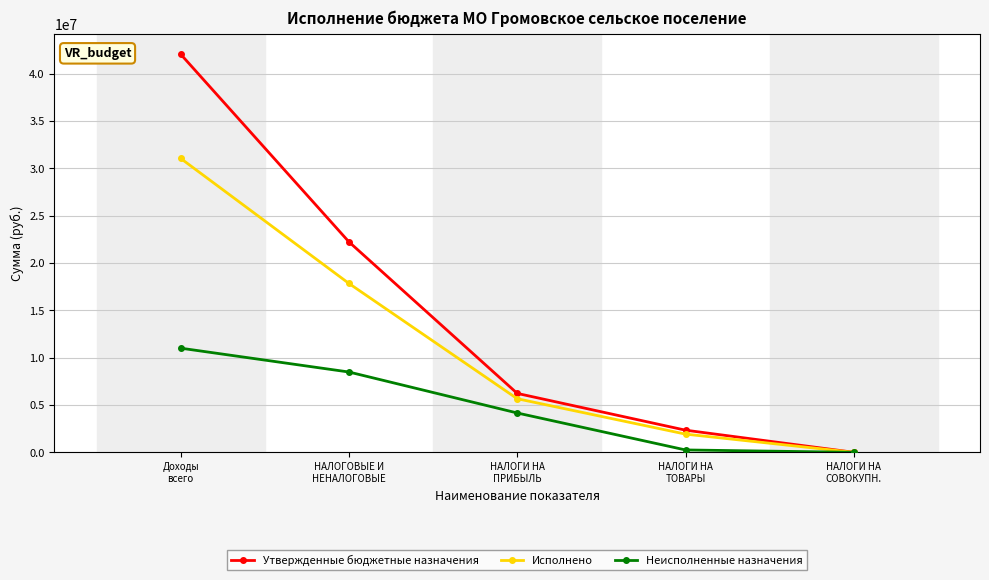

Reading left to right, what are all the values shown in this chart?

Утвержденные бюджетные назначения: 42058771.6	22233400.0	6229500.0	2344600.0	7500.0
Исполнено: 31052108.3	17841817.1	5666227.1	1928135.7	2657.8
Неисполненные назначения: 11006663.3	8488071.3	4160842.6	256470.0	4863.9